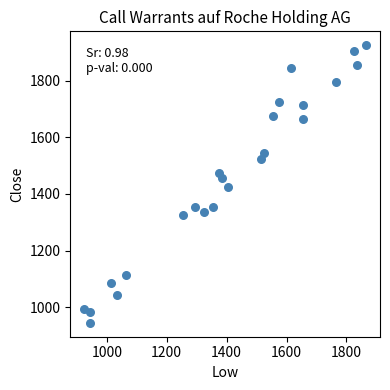

What is the range of Y values (max minus min)?

980